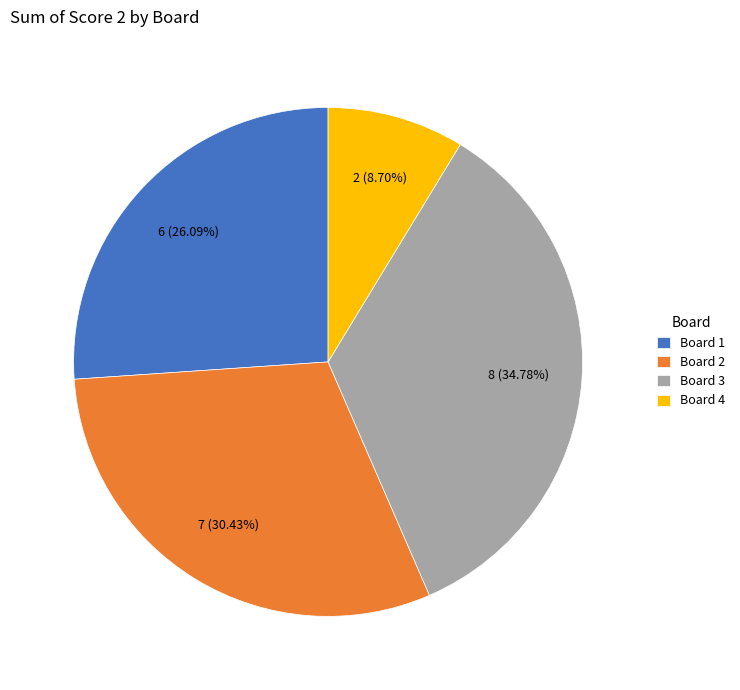

Is the sum of Board 4 and Board 3 greater than half?

No